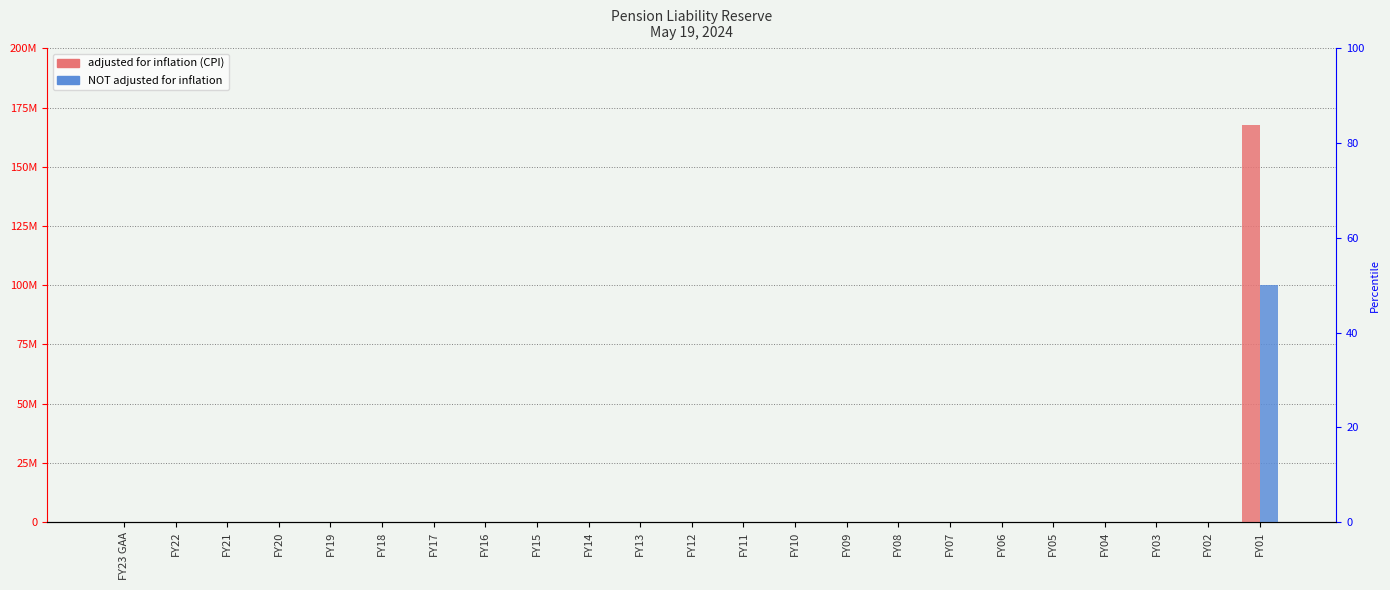

List the labels in order of adjusted for inflation (CPI) value, smallest first.

FY23 GAA, FY22, FY21, FY20, FY19, FY18, FY17, FY16, FY15, FY14, FY13, FY12, FY11, FY10, FY09, FY08, FY07, FY06, FY05, FY04, FY03, FY02, FY01